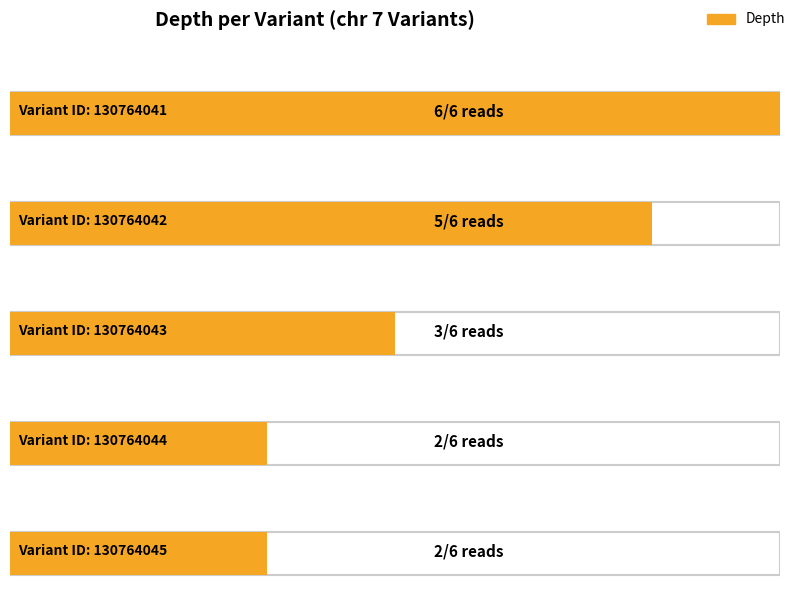

What is the value of the 4th bar from the left?

2